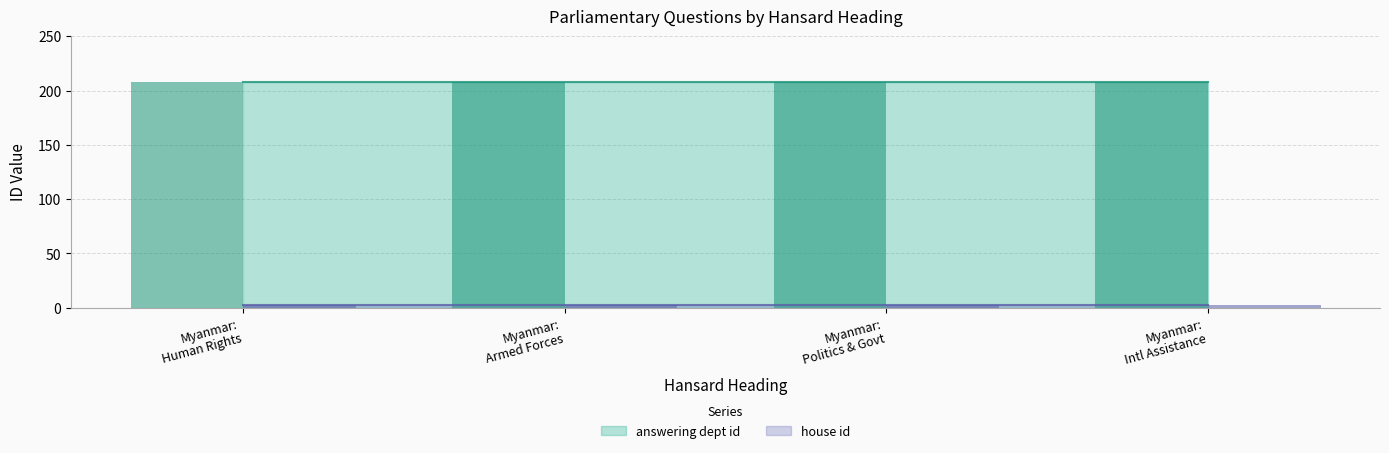

List the series in order of their overall mean, lowest first.

house id, answering dept id